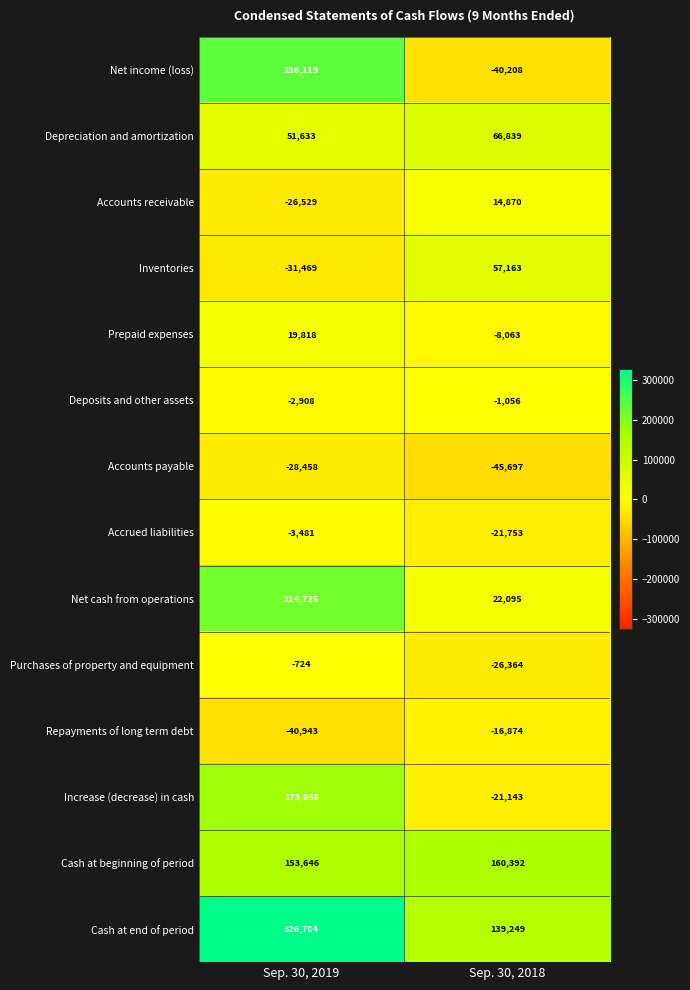

What is the spread (max minus min) of values at Sep. 30, 2018?

206089